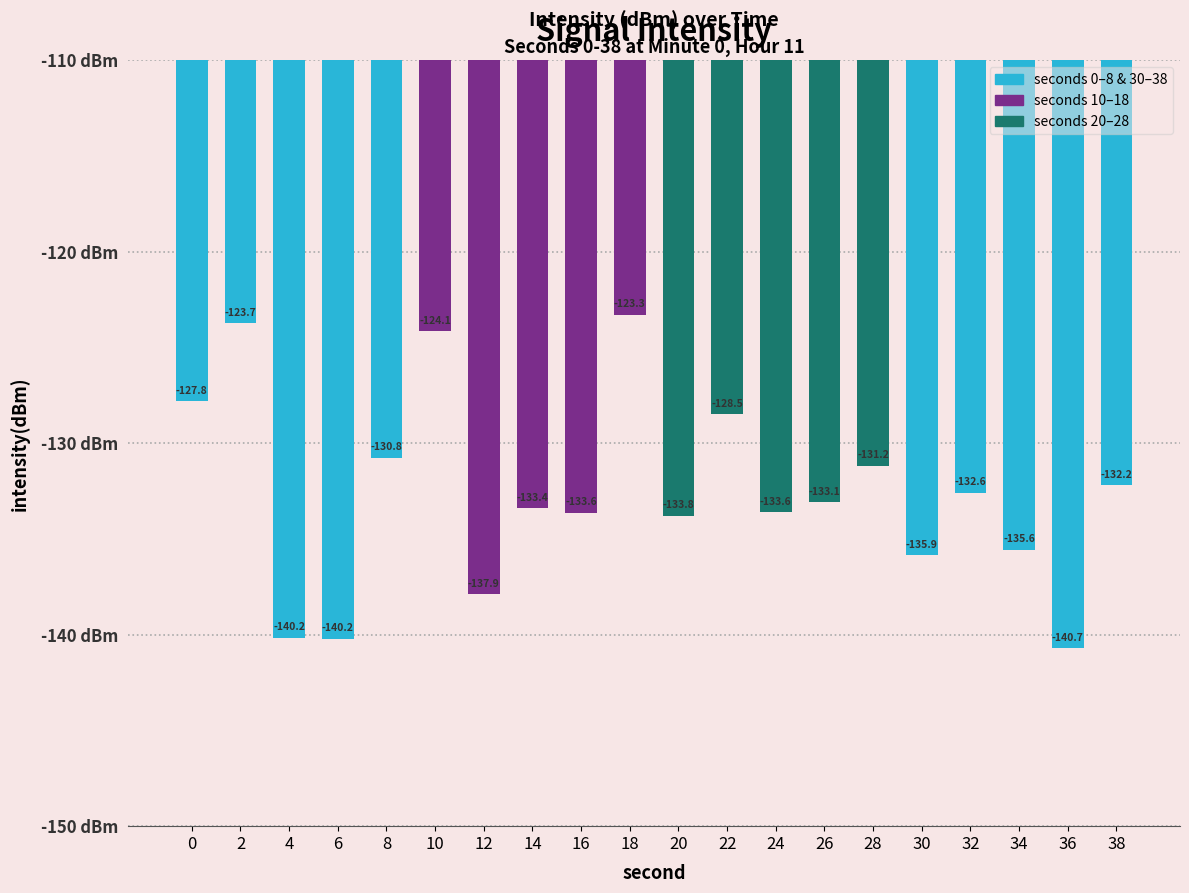

What is the average value?

-132.6